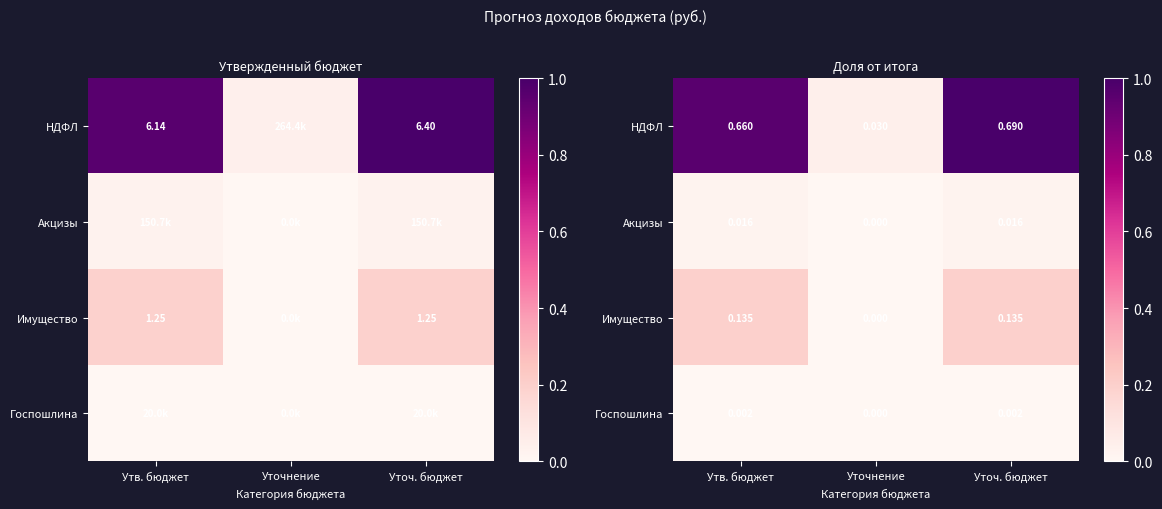

The НДФЛ series shows 0.0 at Уточнение. True or false?

True